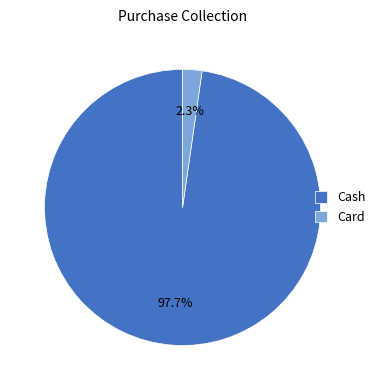

To the nearest percent, what is the combined percentage of Card and Cash?

100%